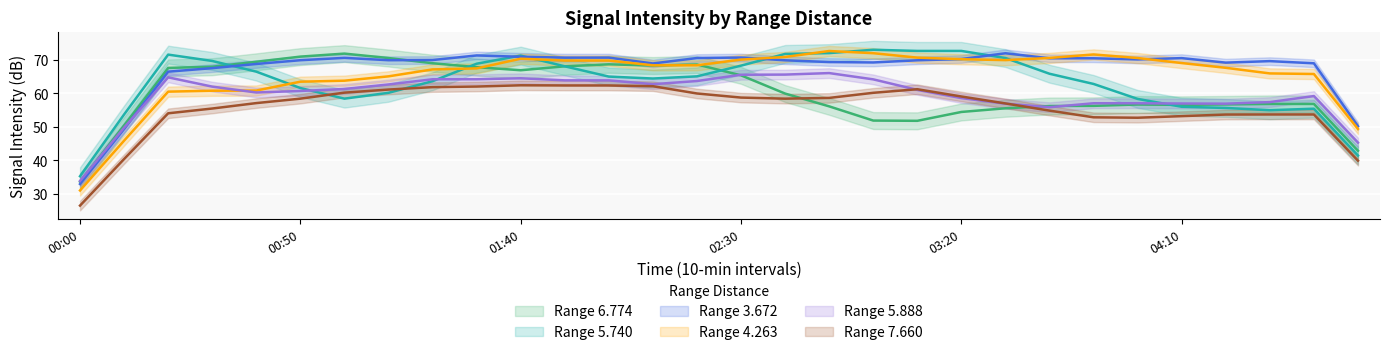

What is the total value across all series at 02:00?

379.4